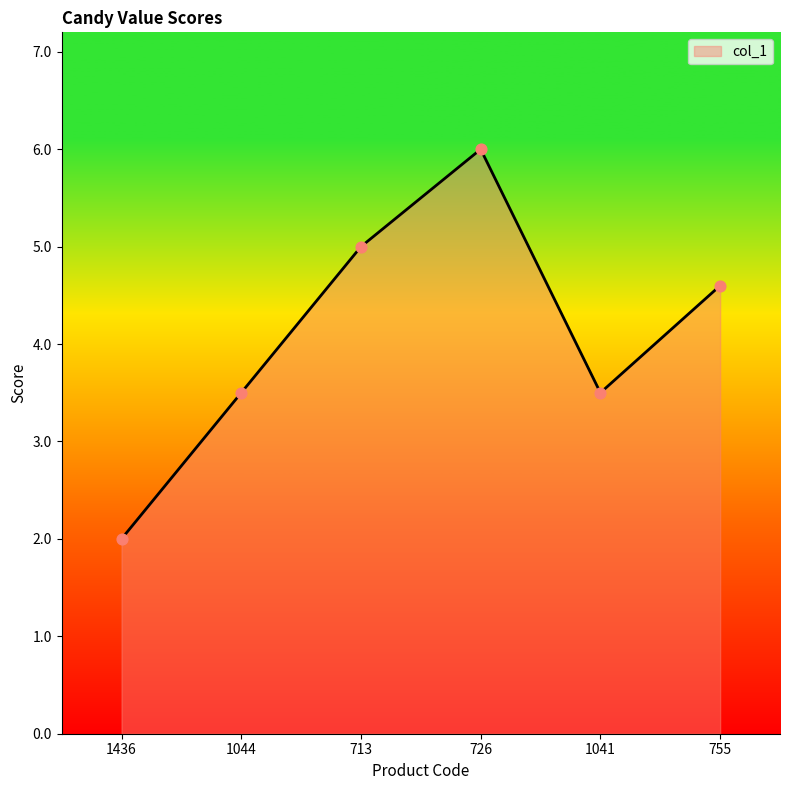

What is the change in value from 1436 to 1044?

+1.5